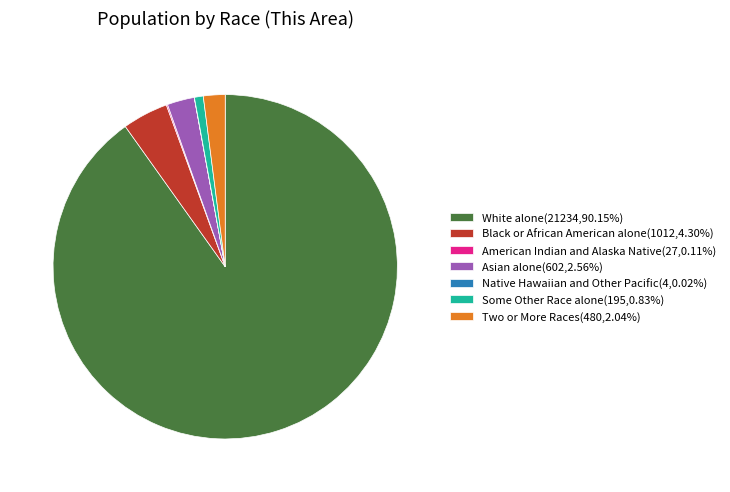

Is there any slice that represents more than half of the pie?

Yes